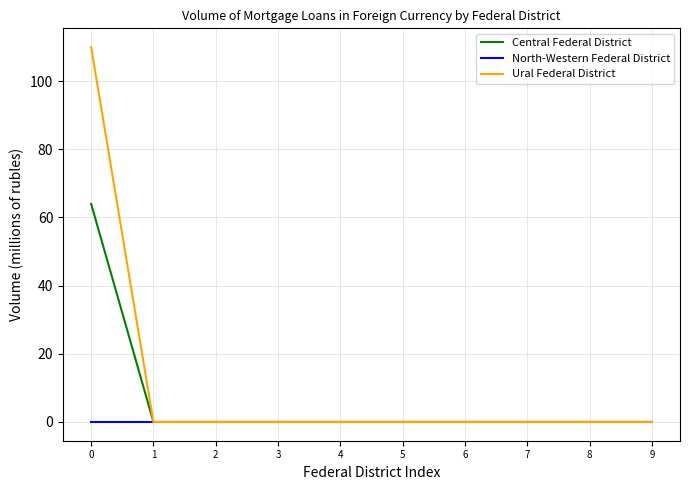

What is the highest value of the Central Federal District series?

64